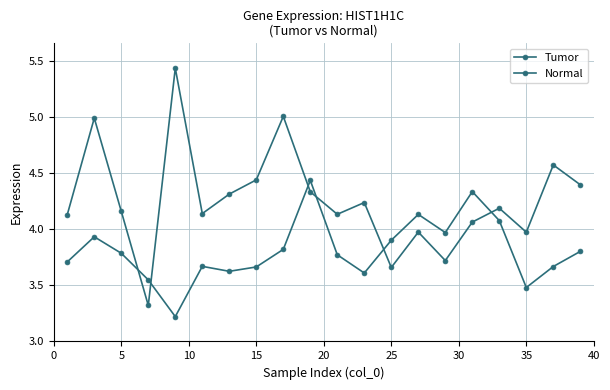

Count the number of data series in this chart.

2